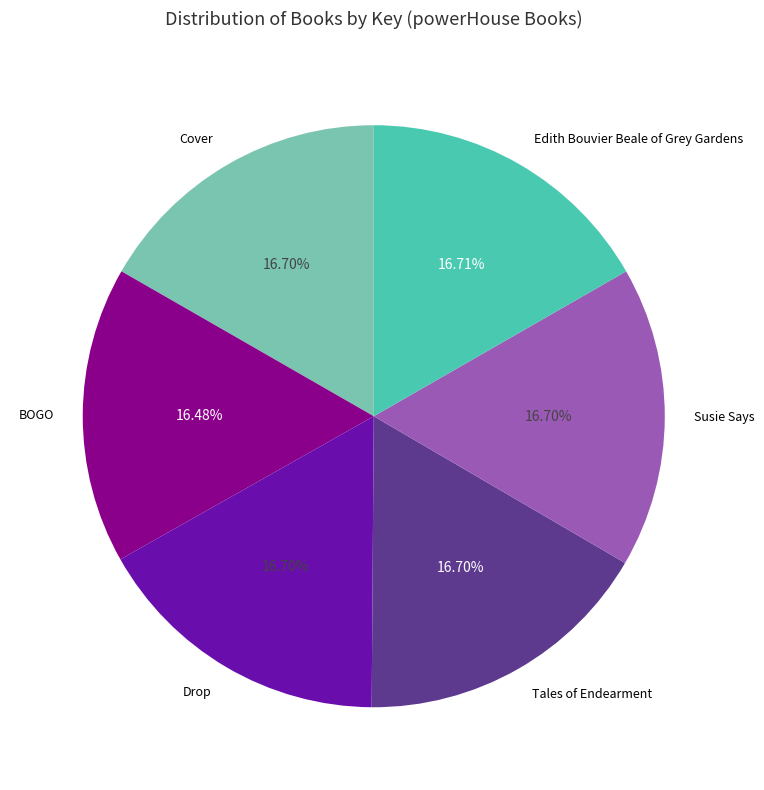

Is BOGO the majority of the pie?

No